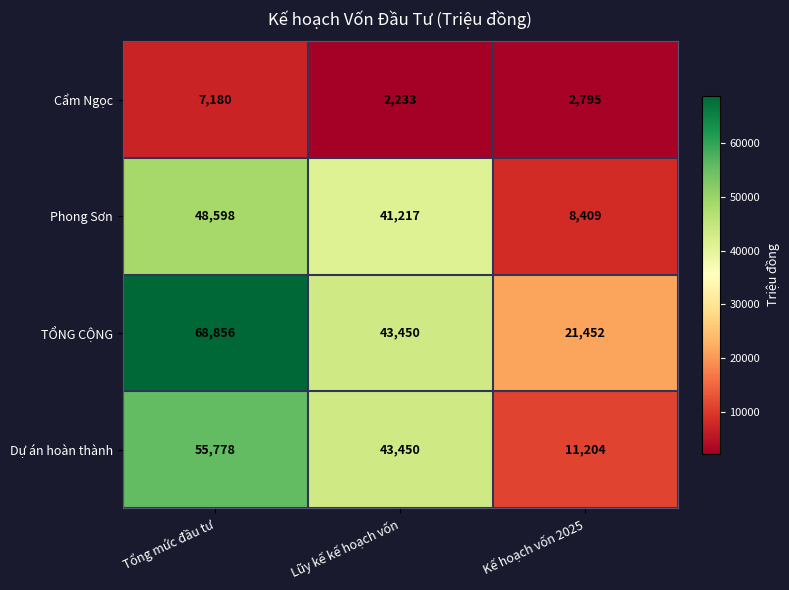

Which label corresponds to the smallest value in the chart?

Lũy kế kế hoạch vốn